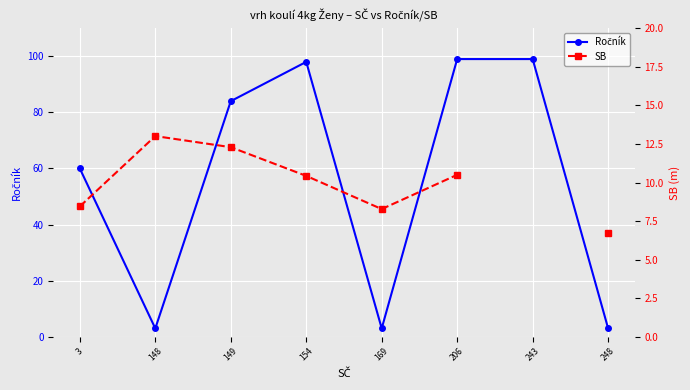

Is it true that SB equals 14.8 at 169?

False